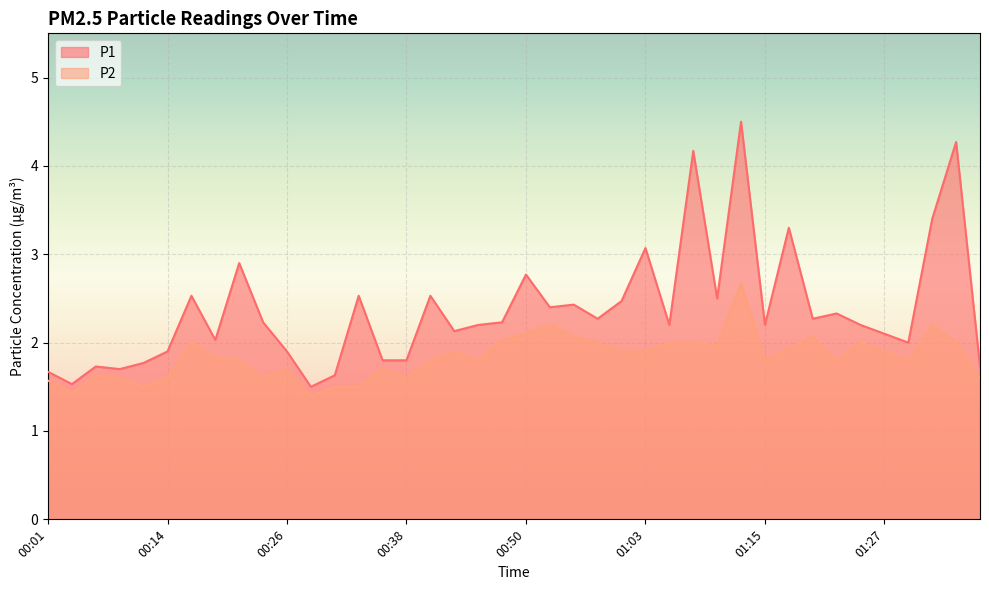

What are all the series names shown in the legend?

P1, P2